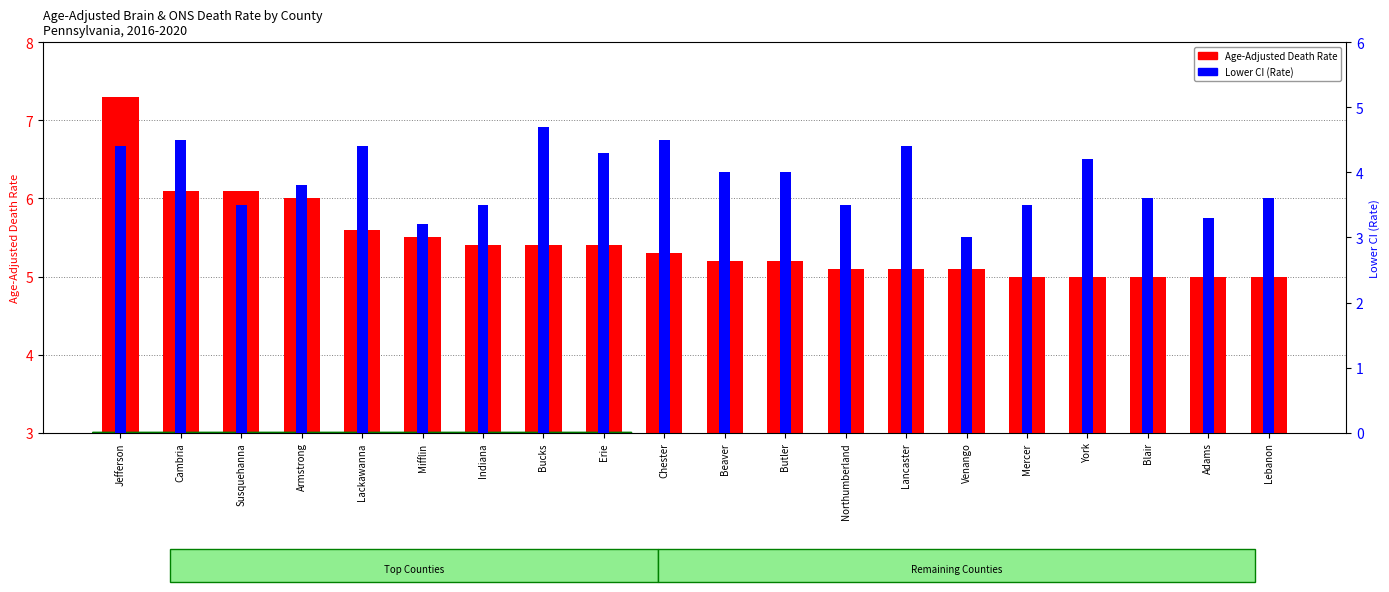

At how many categories does at least one series exceed 7?

1